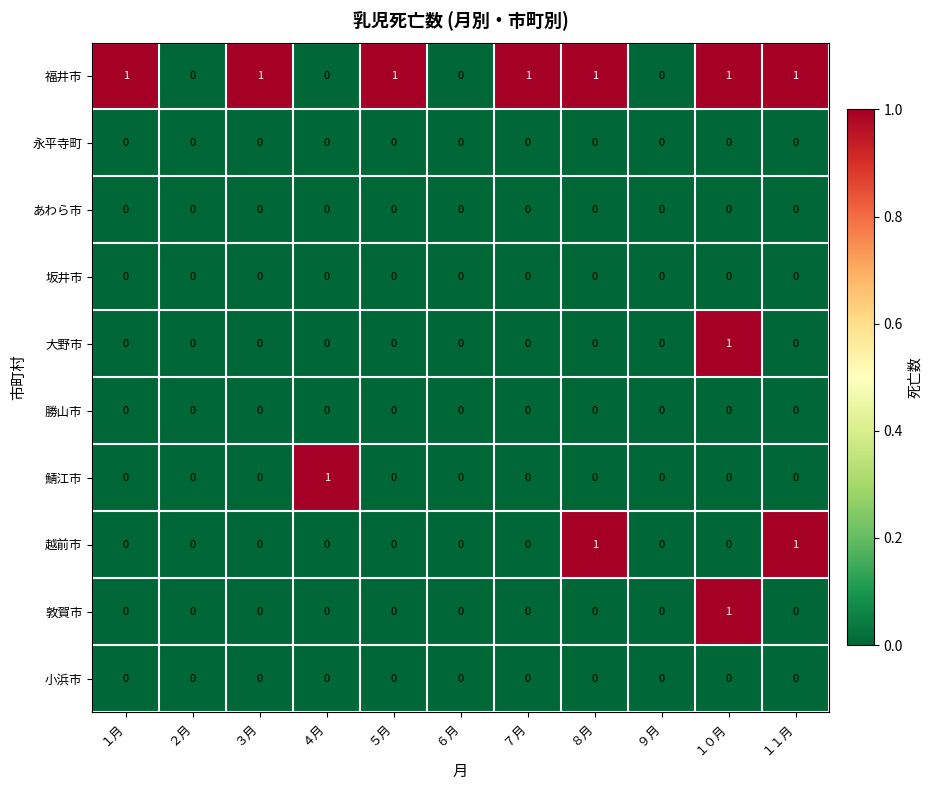

The 鯖江市 series shows 0 at ７月. True or false?

True